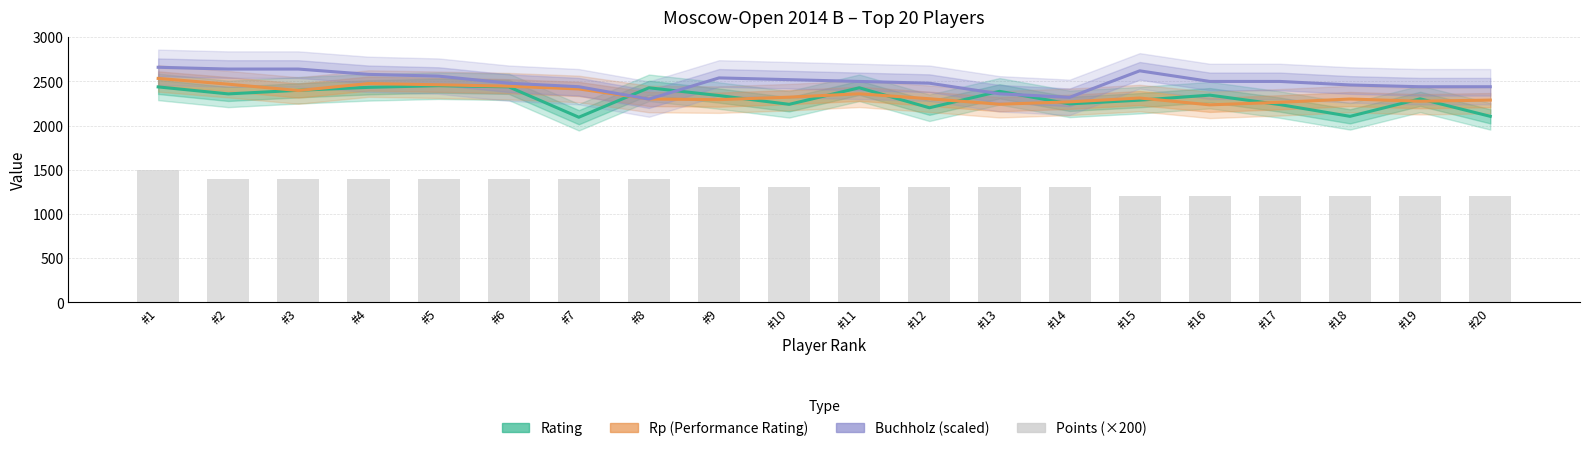

How many data points in Rp (Performance Rating) are less than 2312?

10